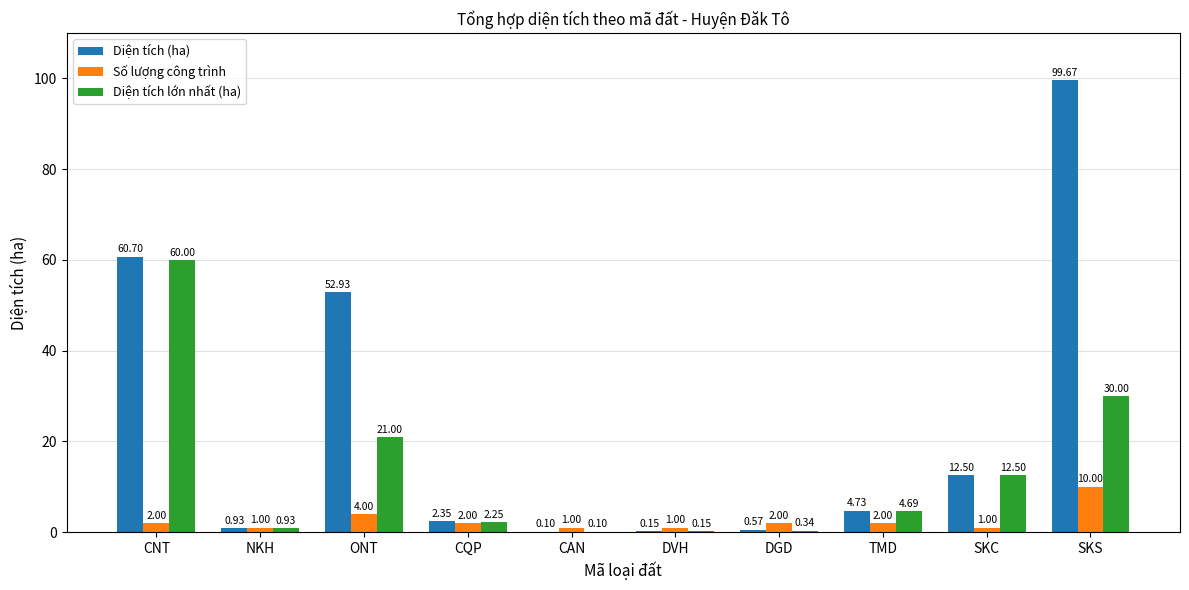

Is the value of Diện tích (ha) at NKH greater than the value of Số lượng công trình at TMD?

No